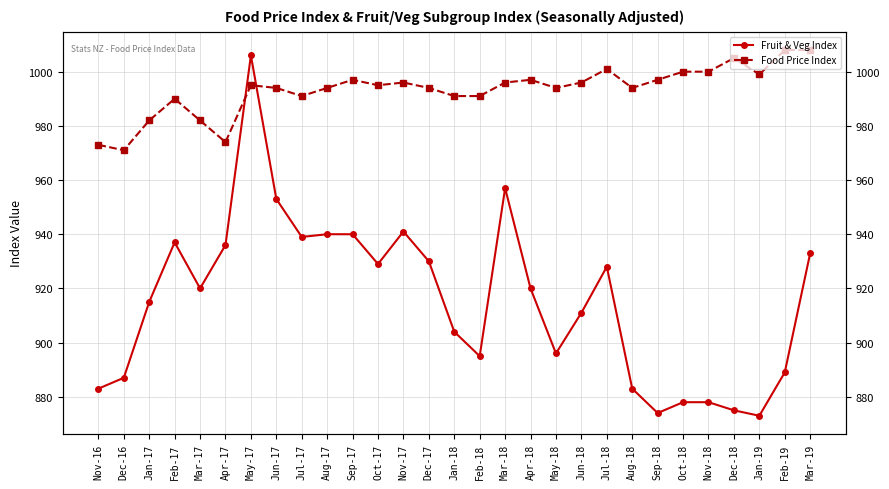

Where does the Food Price Index series first go above 995?

Sep-17